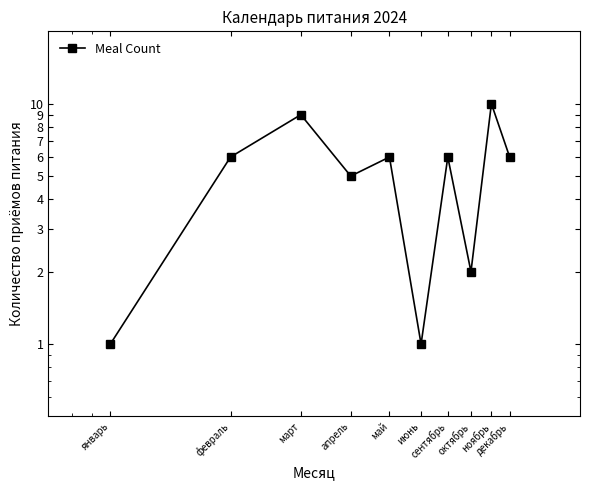

Reading left to right, what are all the values shown in this chart?

1	6	9	5	6	1	6	2	10	6